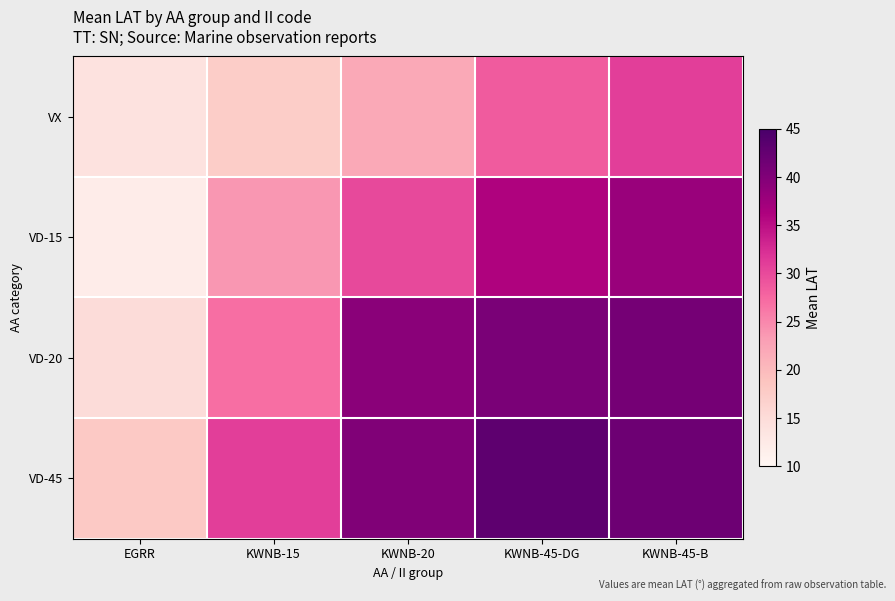

How many categories are shown in the chart?

5